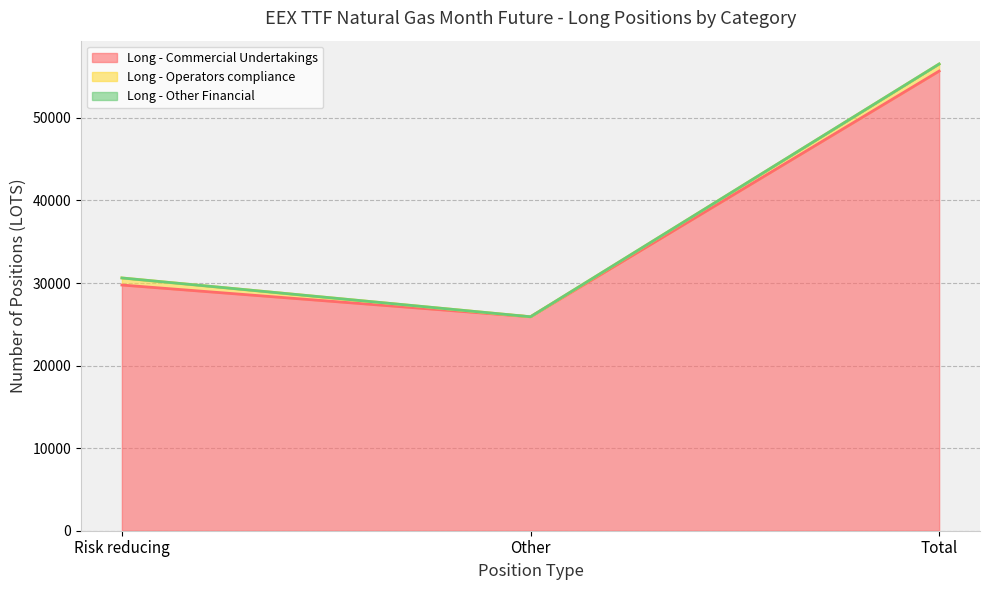

What is the difference between the maximum and minimum values in the Long - Operators compliance series?

856